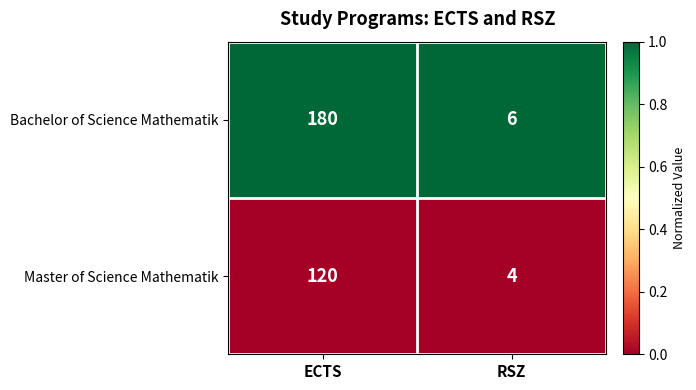

Is the value of Master of Science Mathematik at ECTS greater than the value of Bachelor of Science Mathematik at RSZ?

Yes